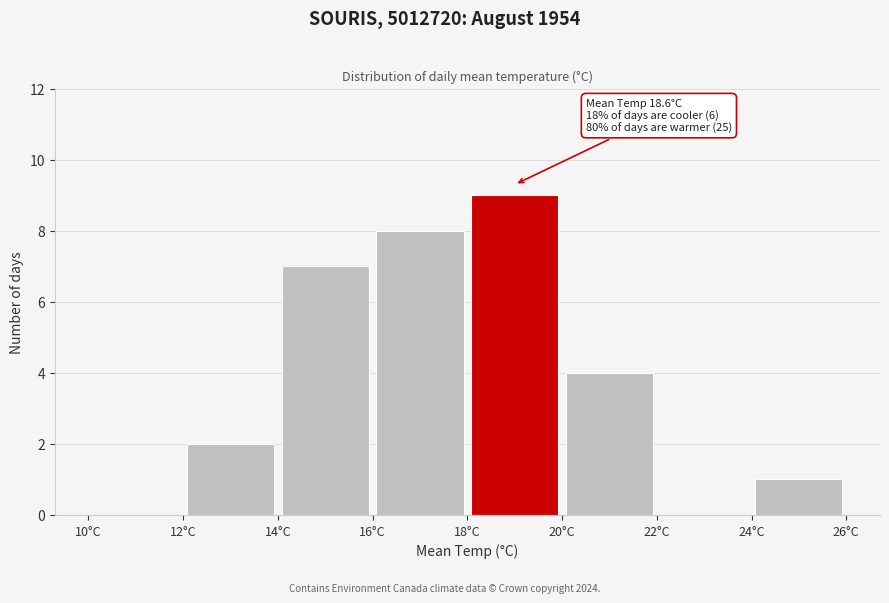

Which range on the x-axis has the tallest bar?

18 to 20